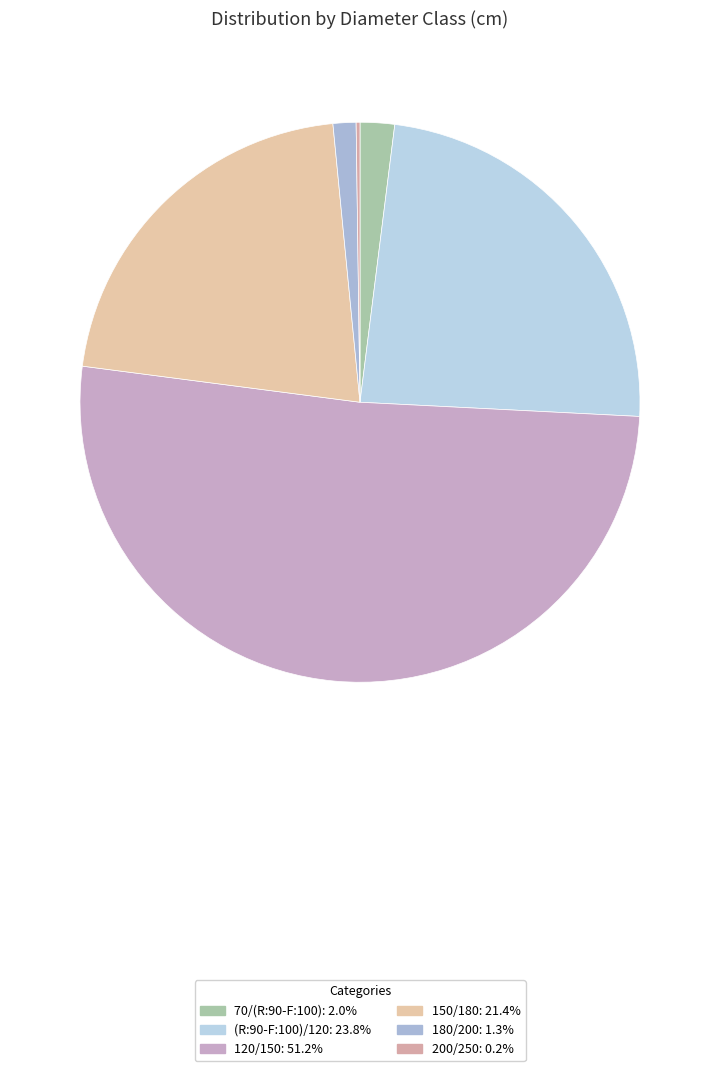

Do 180/200 and 120/150 together represent more than half of the pie?

Yes